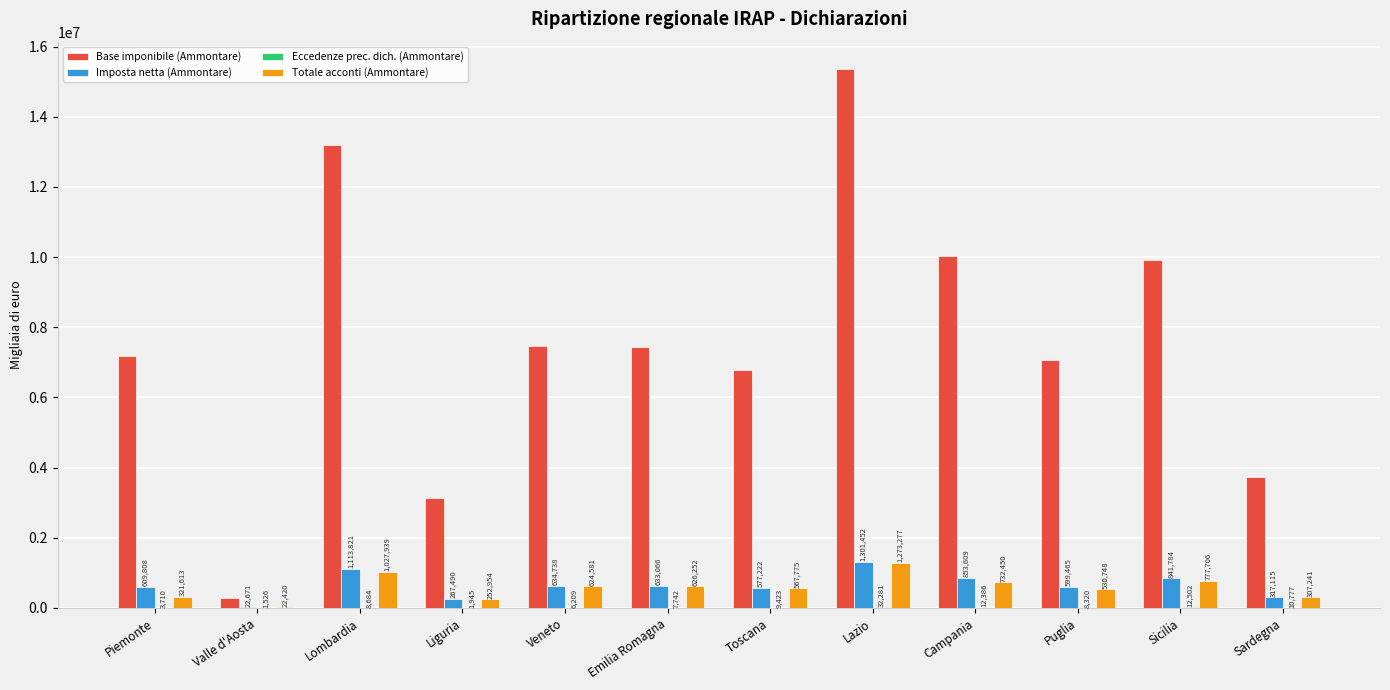

The value of Totale acconti (Ammontare) at Sicilia is 777706. True or false?

True